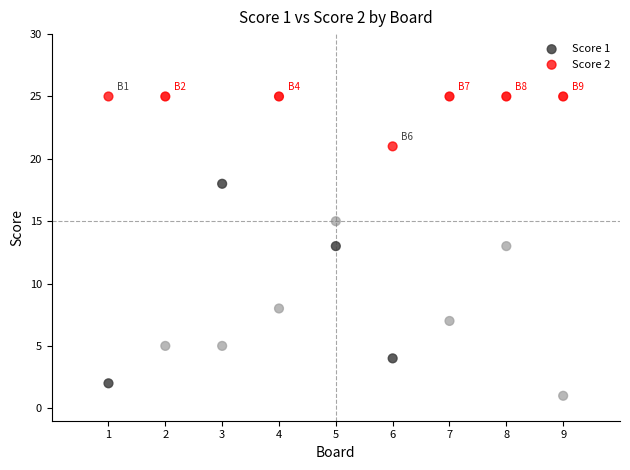

Across all data points, what is the range of X values (max minus min)?

8